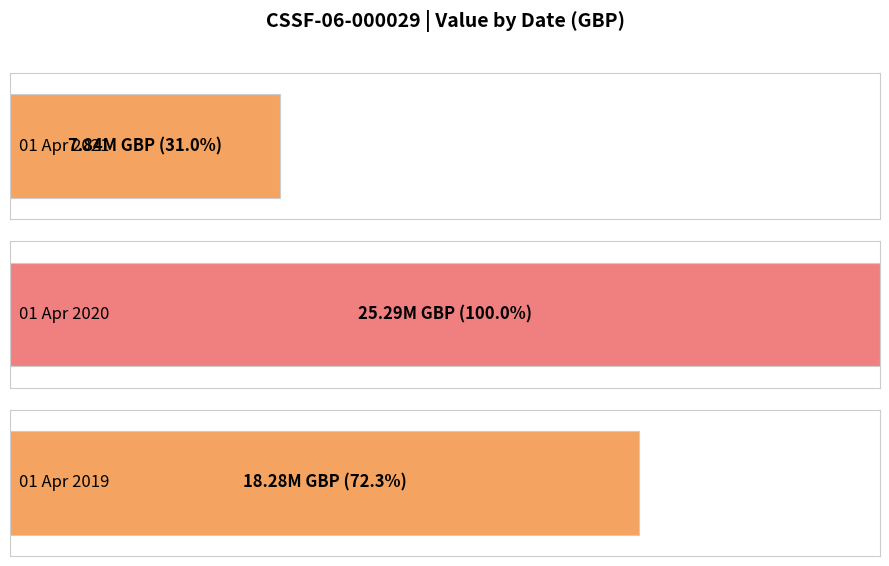

Which category has the highest value across all series?

01 Apr 2020